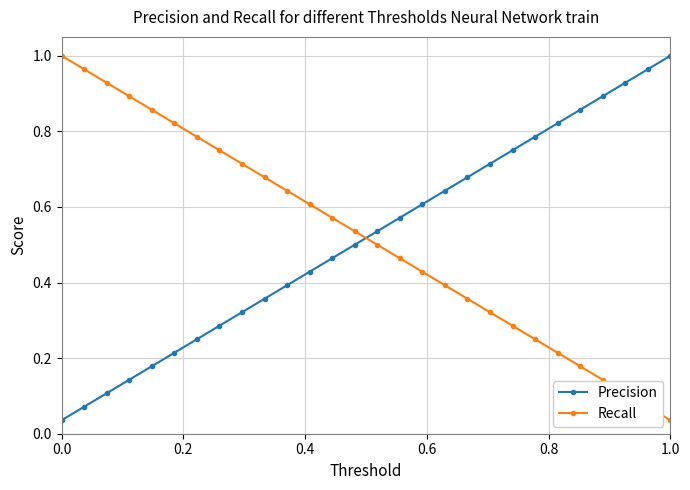

True or false: Precision has more than 0 interior local peaks.

False